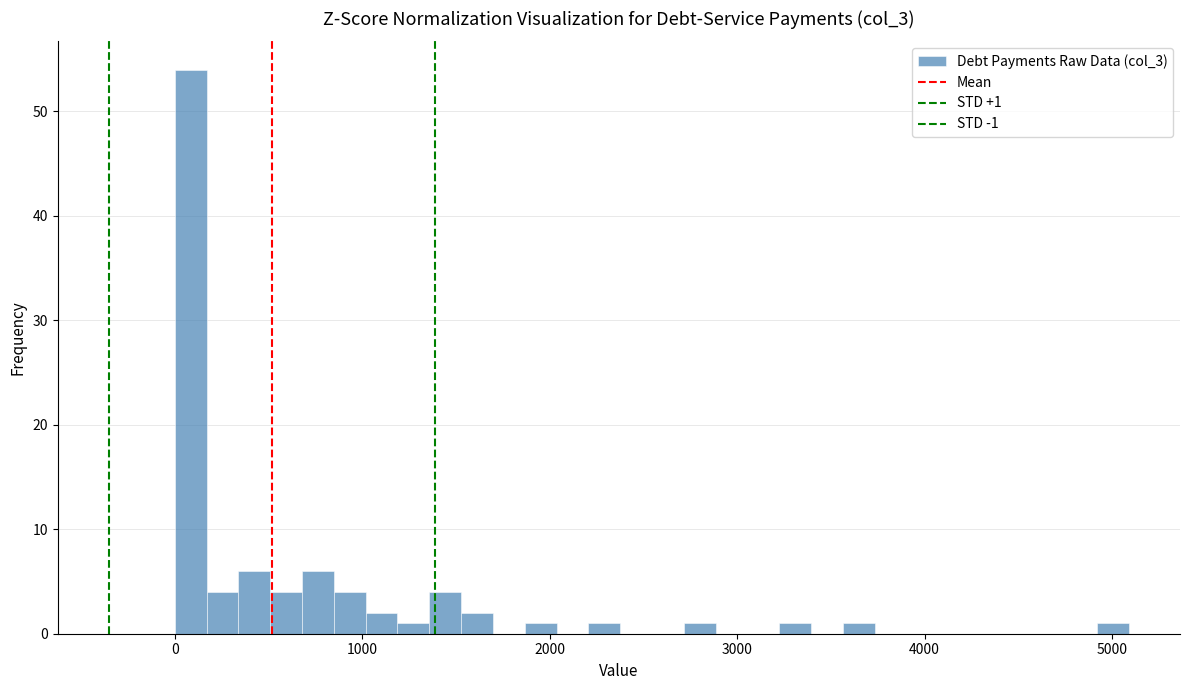

Read against the x-axis, roughly where is the centre of the tallest bar?

100